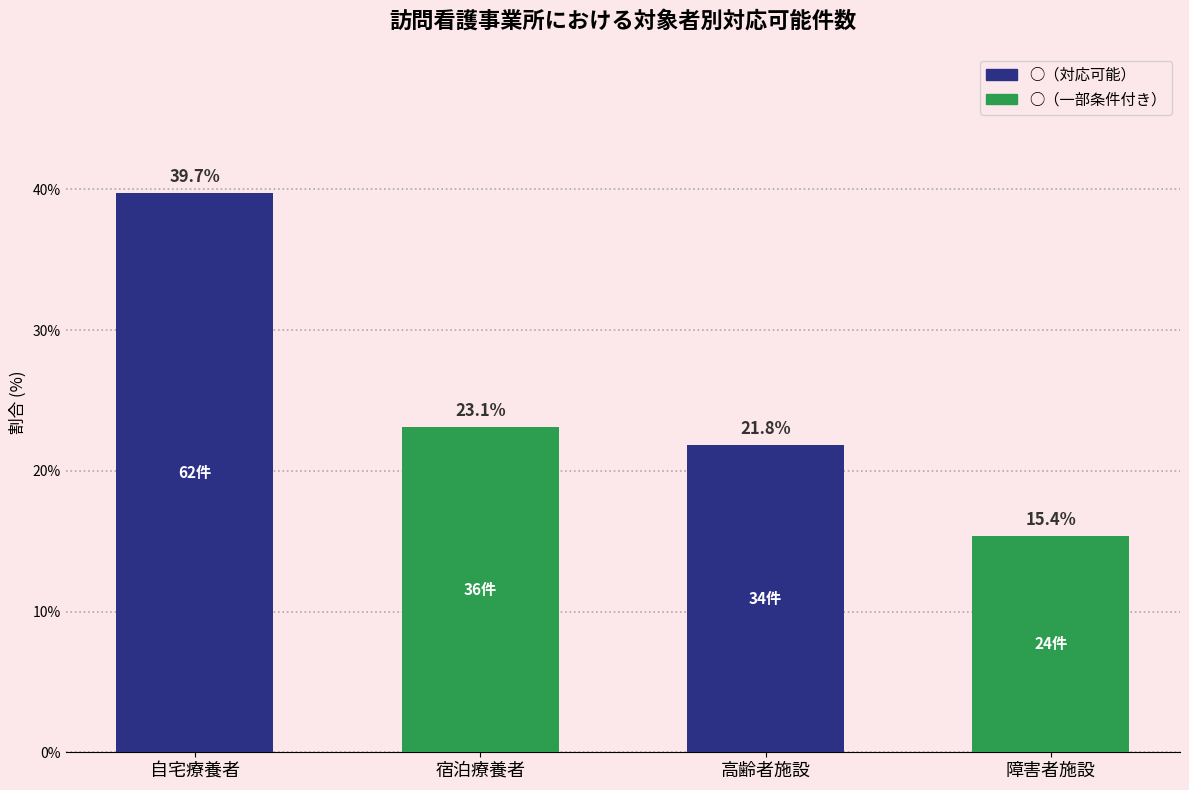

What position from the left is 自宅療養者?

1